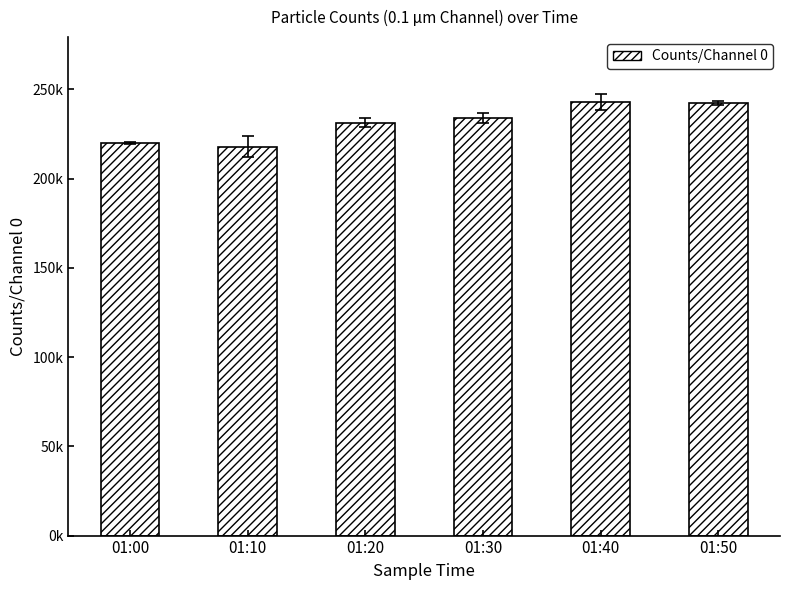

What is the minimum value shown in the chart?

217826